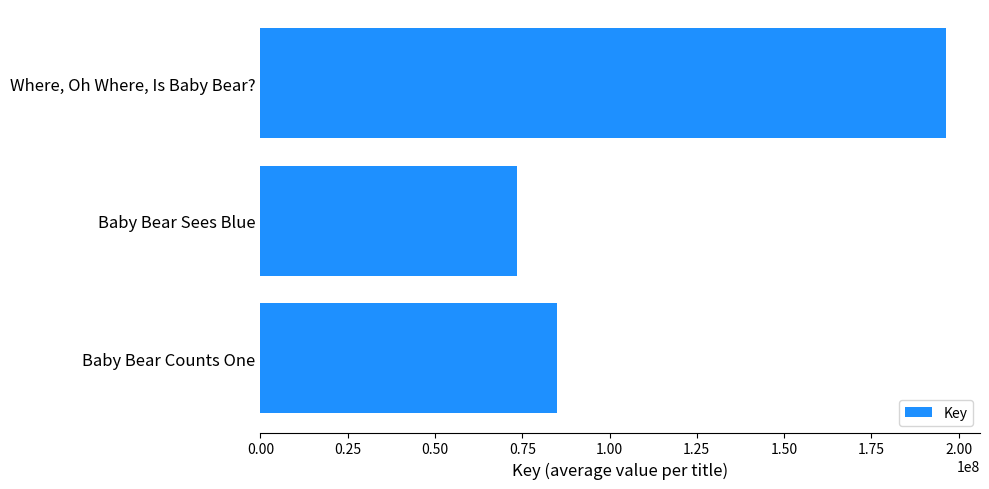

True or false: the data shows 84948459 at Baby Bear Counts One.

True